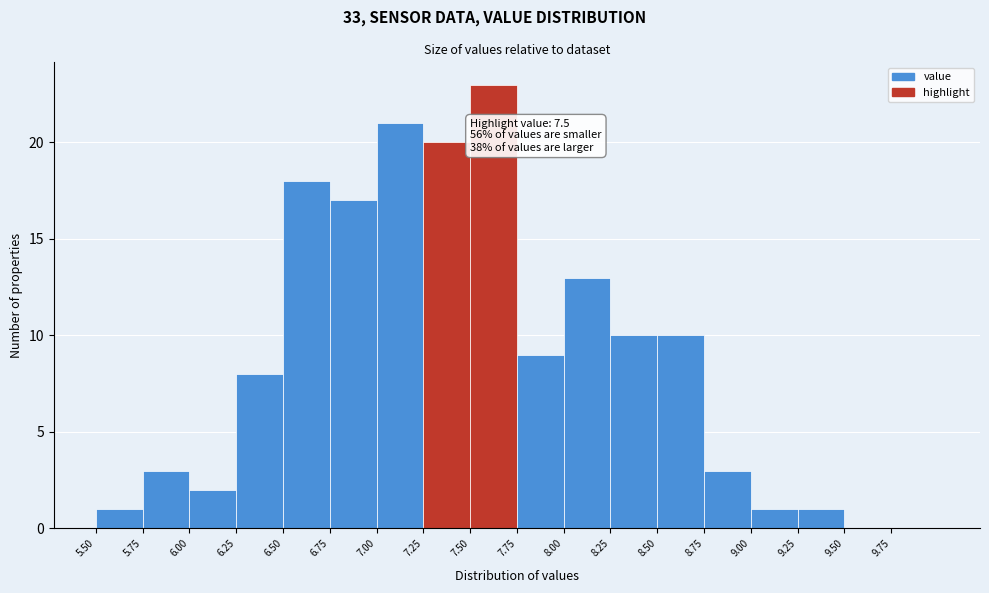

Which range on the x-axis has the tallest bar?

7.50 to 7.75